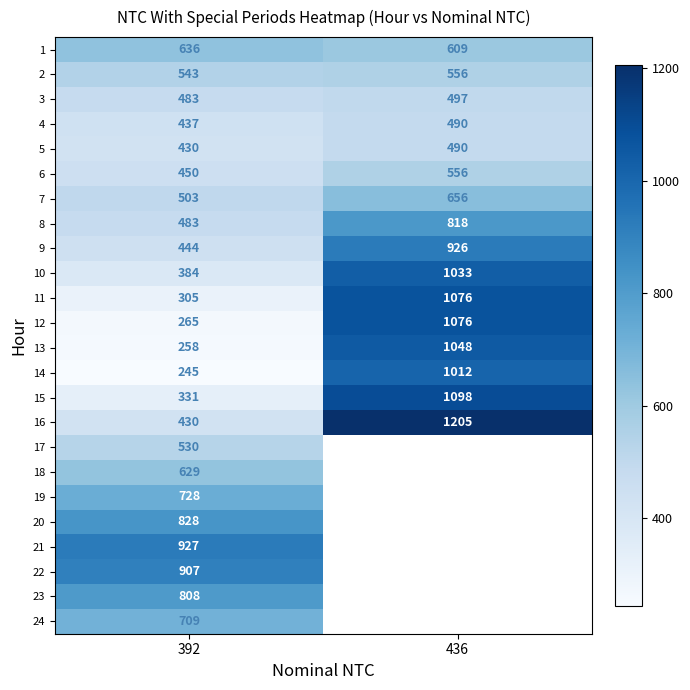

What is the difference between the highest and lowest values at 392?

682